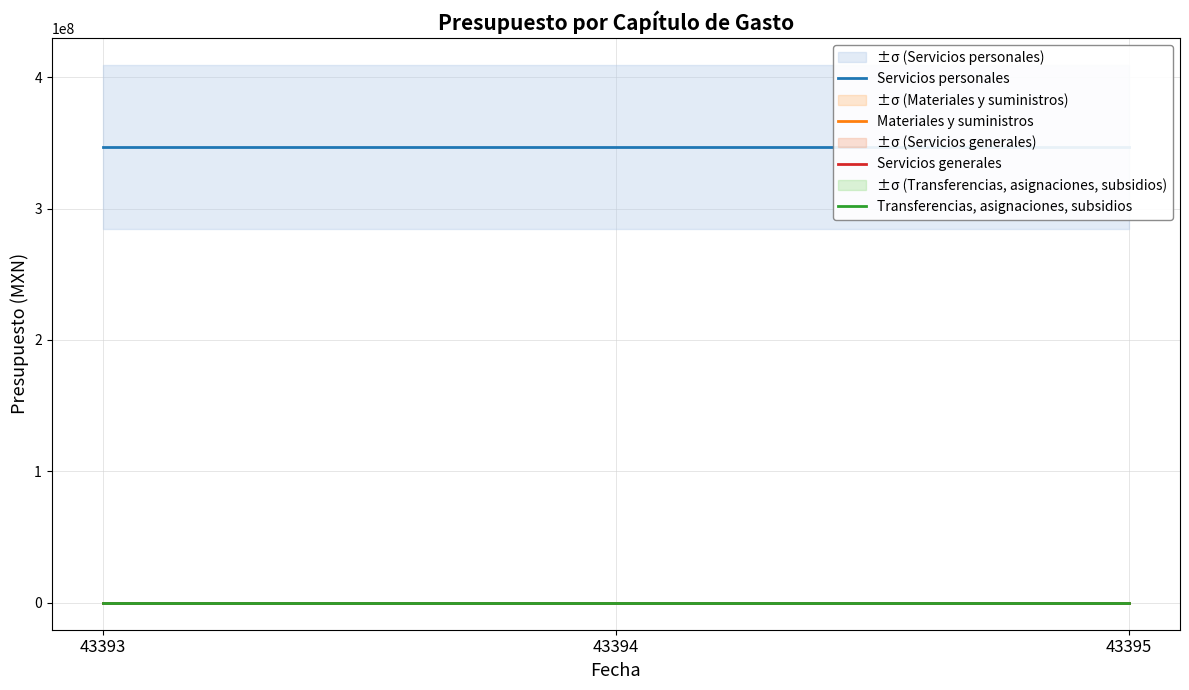

At which label is Servicios generales closest to 0?

43393